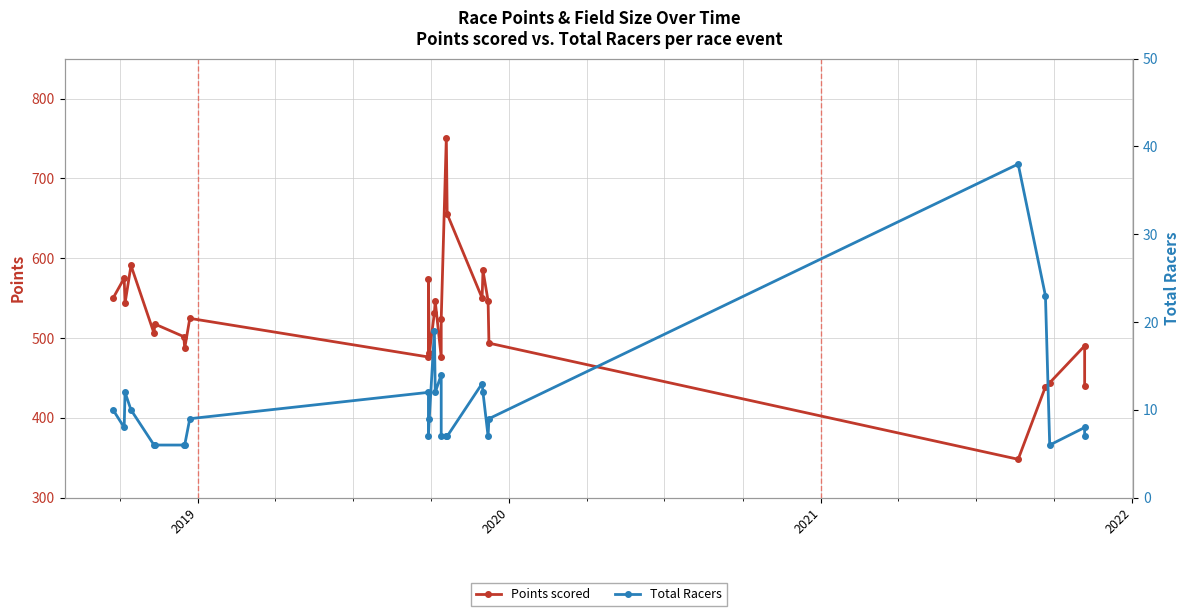

Does the chart display data point markers on the line(s)?

Yes